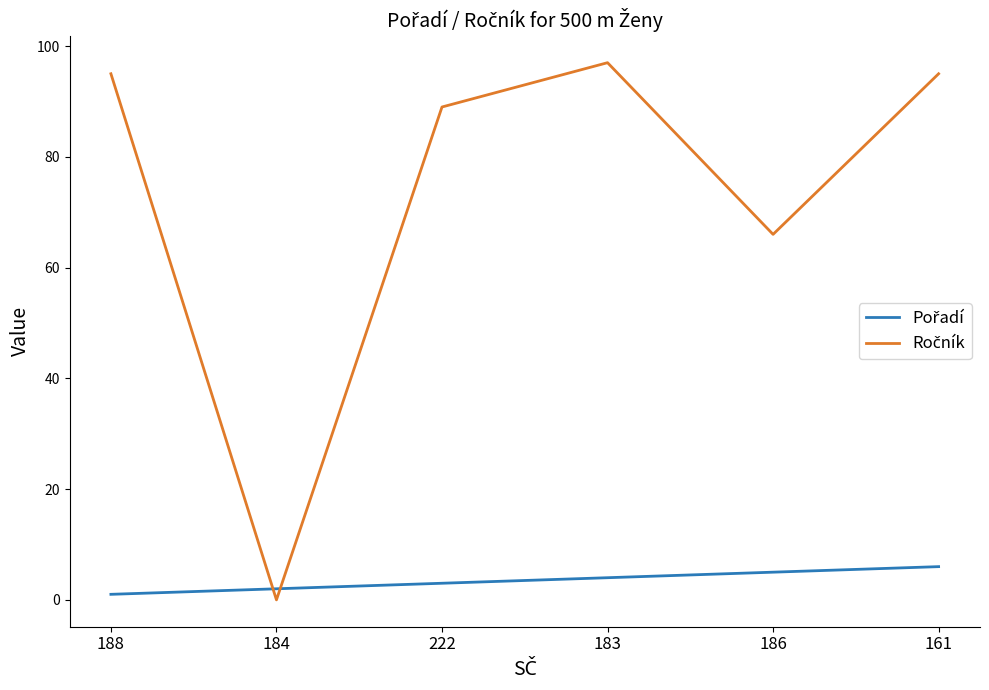

What is the difference between the highest and lowest values at 186?

61